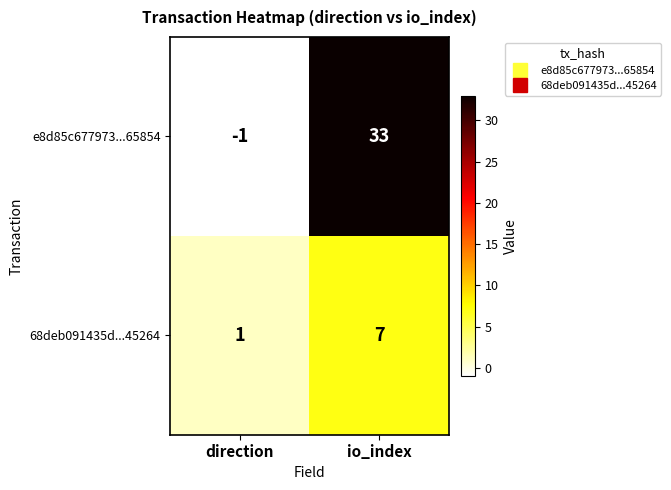

What is the minimum value shown in the chart?

-1